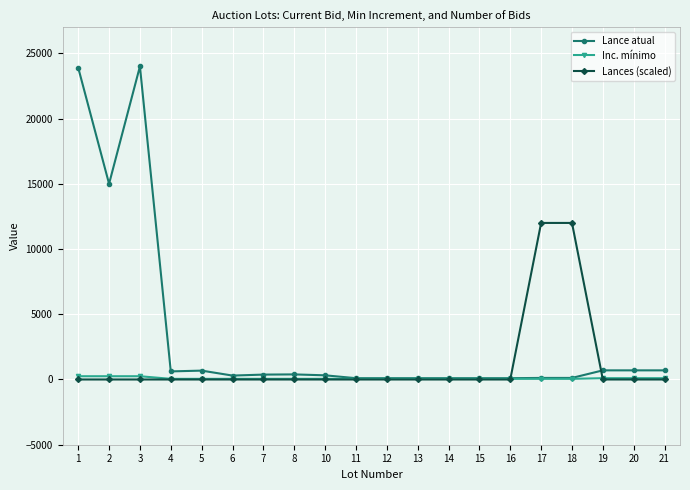

Does the chart have visible grid lines?

Yes